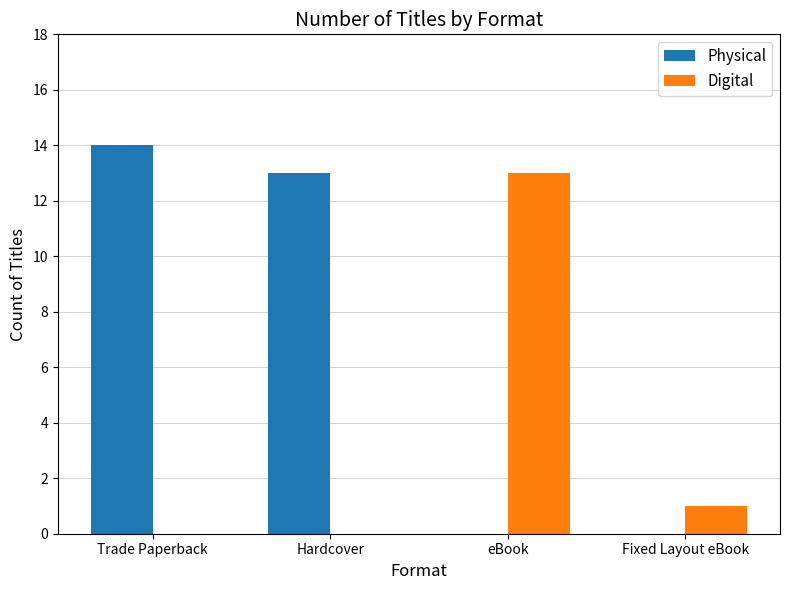

What are all the series names shown in the legend?

Physical, Digital